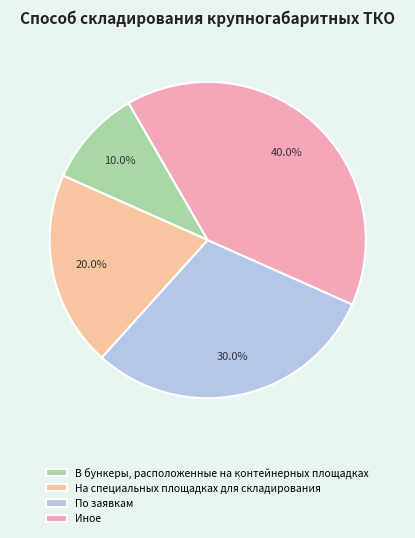

Is there any slice that represents more than half of the pie?

No